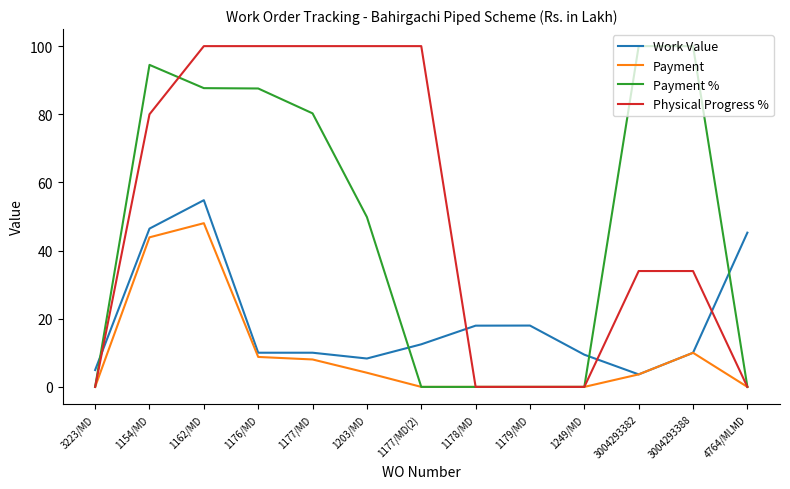

The value of Physical Progress % at 1177/MD(2) is 100.0. True or false?

True